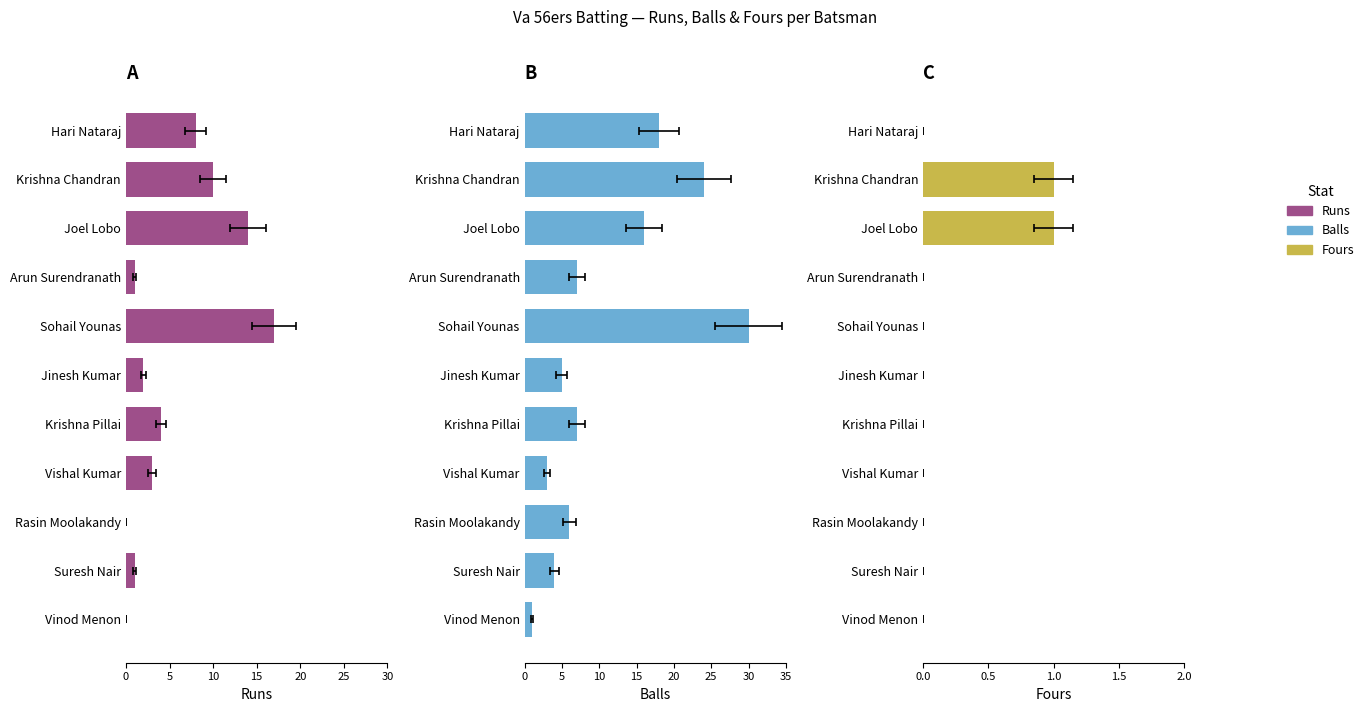

At how many categories does at least one series exceed 18?

2